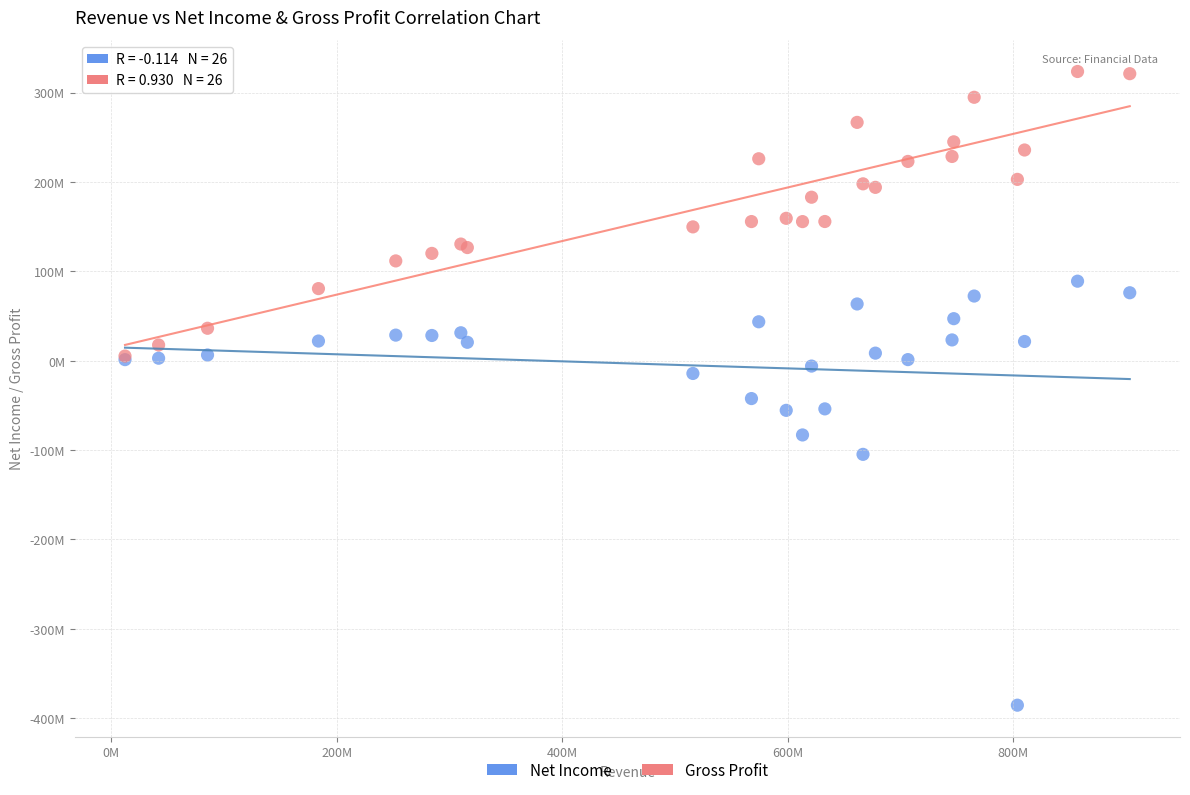

Which series reaches the minimum Y coordinate?

Net Income